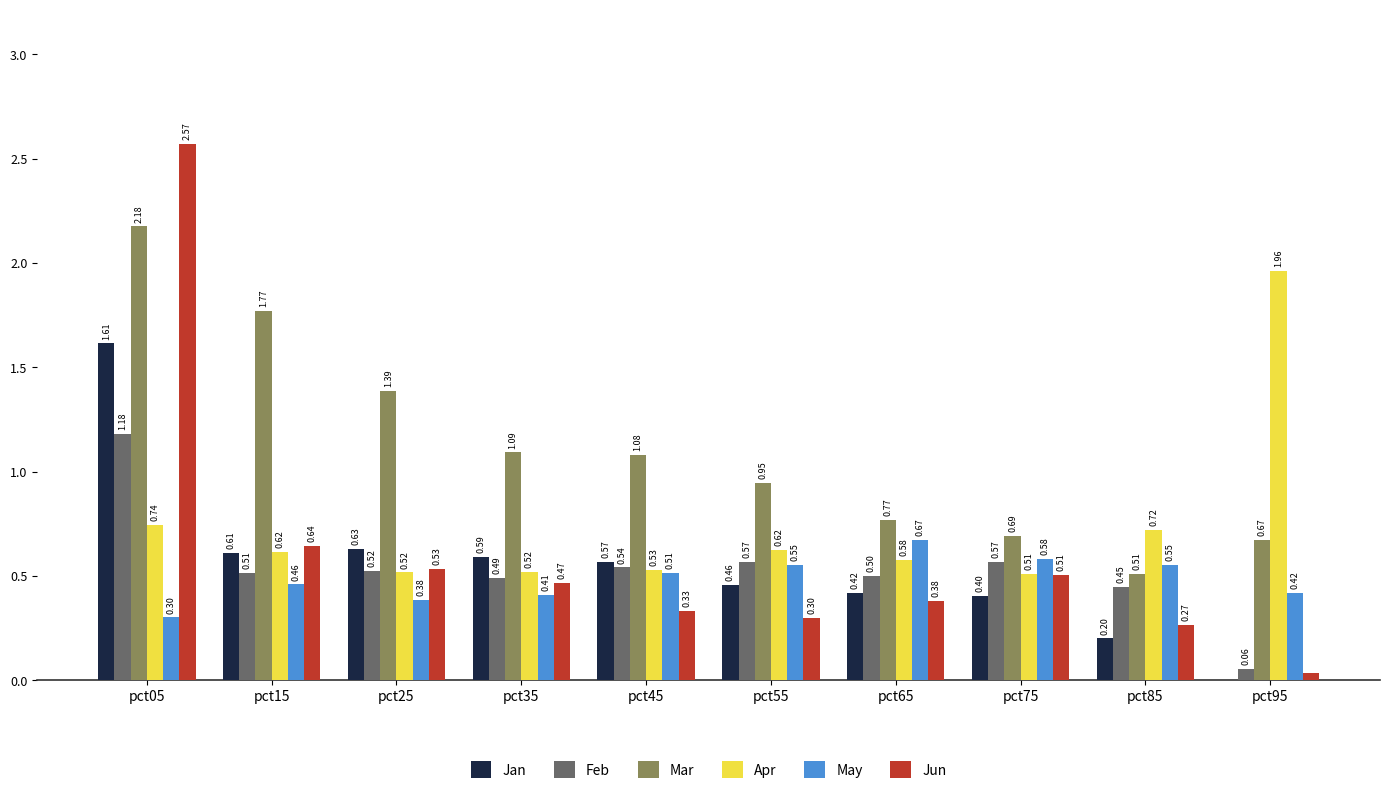

What value does the Jun series have at pct65?

0.4